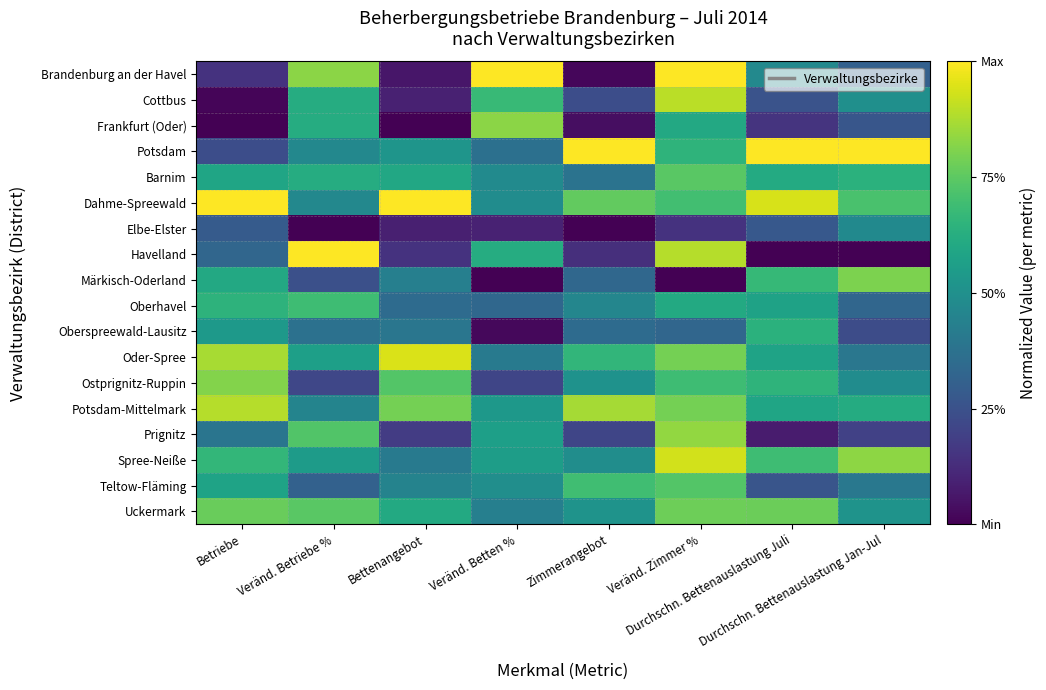

Count the number of data series in this chart.

18